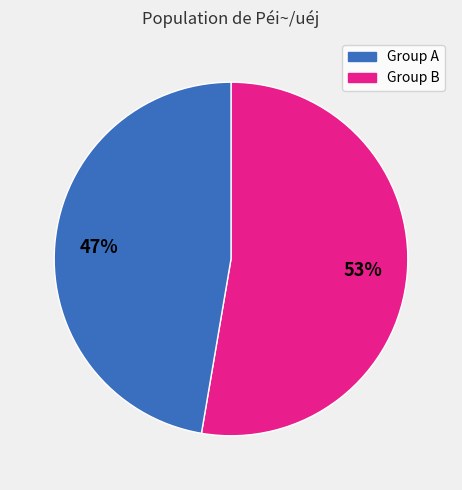

Is there any slice that represents more than half of the pie?

Yes